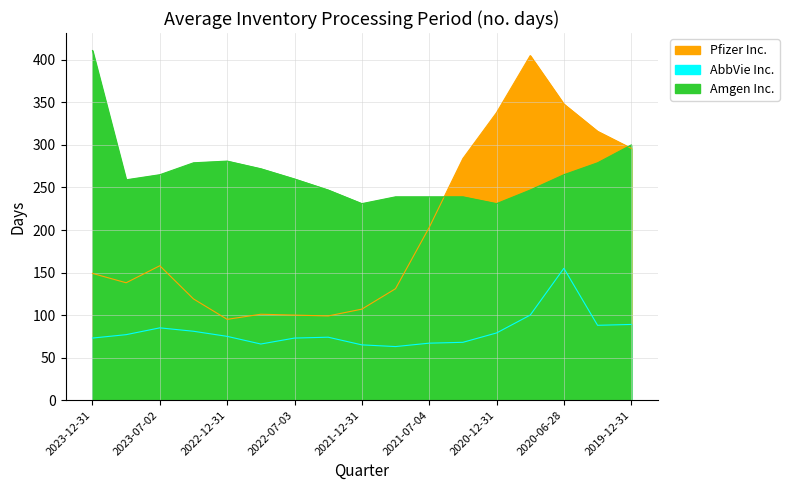

Is the value of Pfizer Inc. at 2021-10-03 greater than the value of Amgen Inc. at 2023-04-02?

No